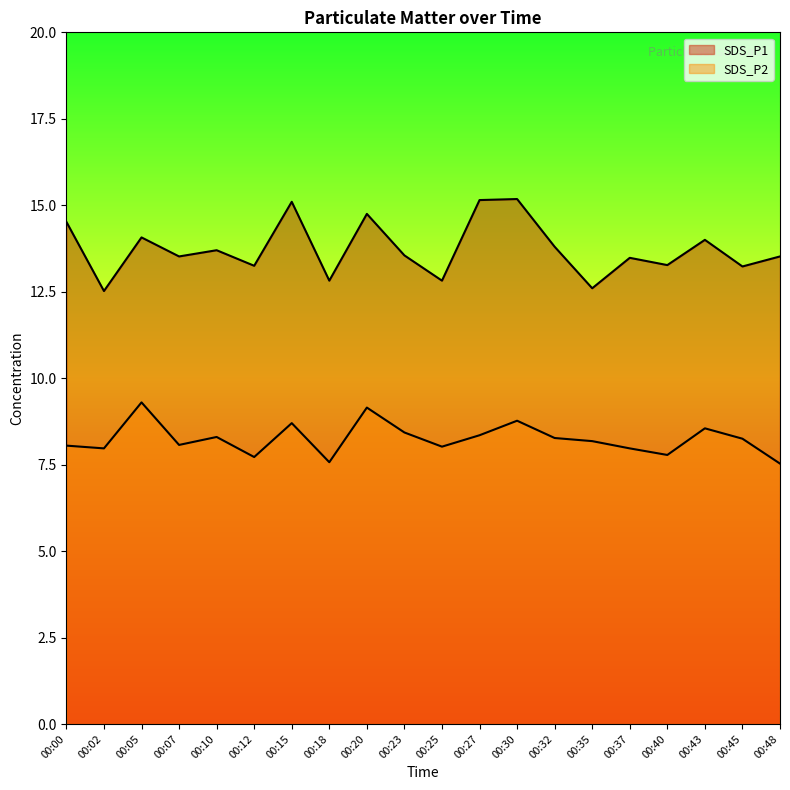

True or false: SDS_P1 has a value of 16.9 at 00:02.

False